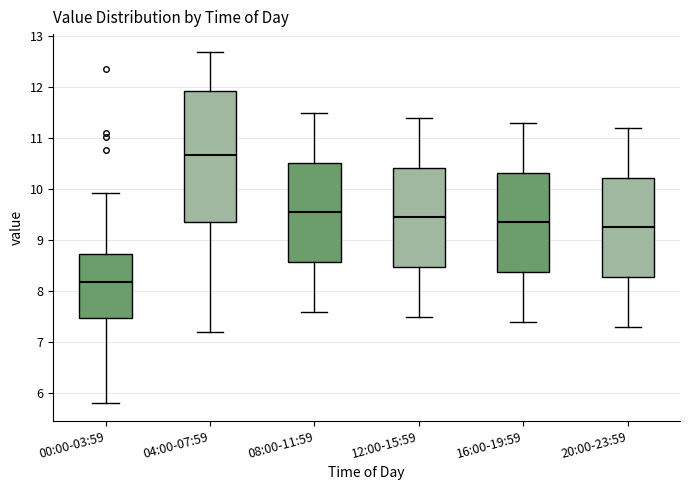

Reading left to right, read every box against the y-axis: the position of its median line, the range the box covers, and the ends of its whiskers. The values are not printed on the chart, so give them approximately, as read against the axis.

00:00-03:59: median 8.2, box 7.5 to 8.7, whiskers 5.8 to 9.9
04:00-07:59: median 10.7, box 9.4 to 11.9, whiskers 7.2 to 12.7
08:00-11:59: median 9.6, box 8.6 to 10.5, whiskers 7.6 to 11.5
12:00-15:59: median 9.5, box 8.5 to 10.4, whiskers 7.5 to 11.4
16:00-19:59: median 9.4, box 8.4 to 10.3, whiskers 7.4 to 11.3
20:00-23:59: median 9.3, box 8.3 to 10.2, whiskers 7.3 to 11.2